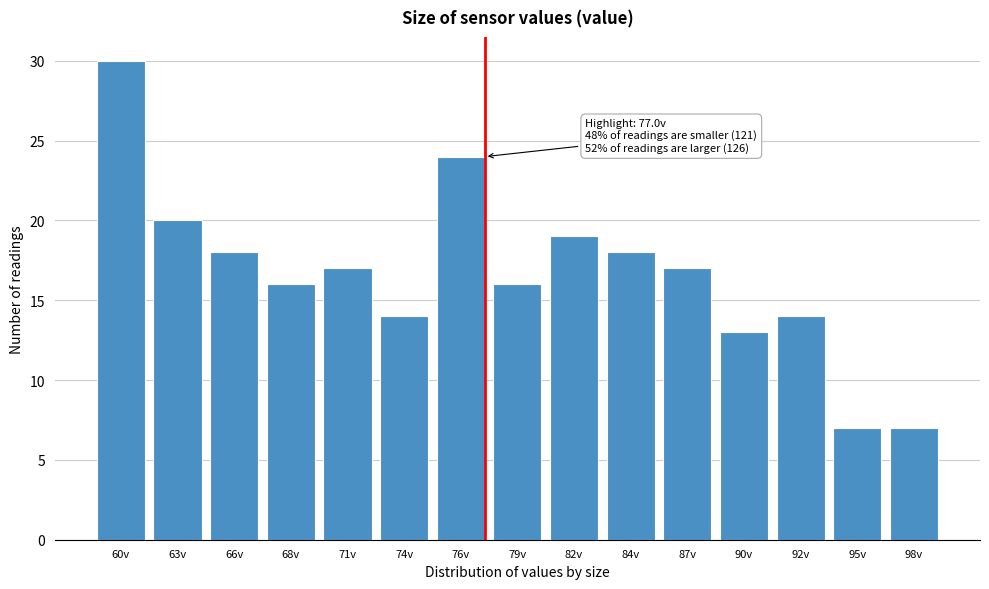

Reading left to right, transcribe all the data shown in this chart.

30	20	18	16	17	14	24	16	19	18	17	13	14	7	7